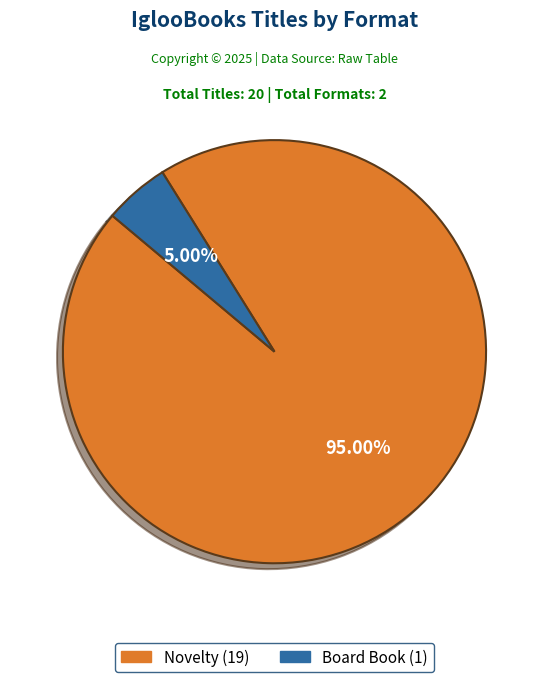

To the nearest percent, what is the average slice percentage?

50%